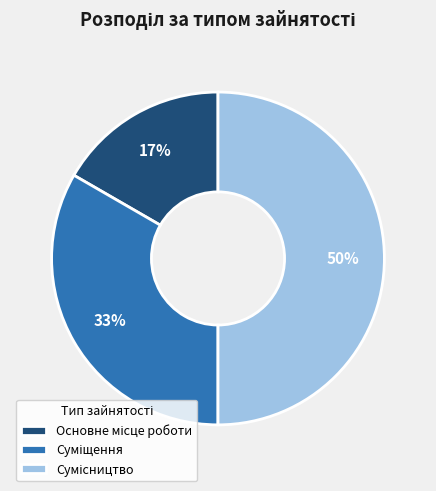

To the nearest percent, what is the difference between the largest and smallest slice percentages?

33%